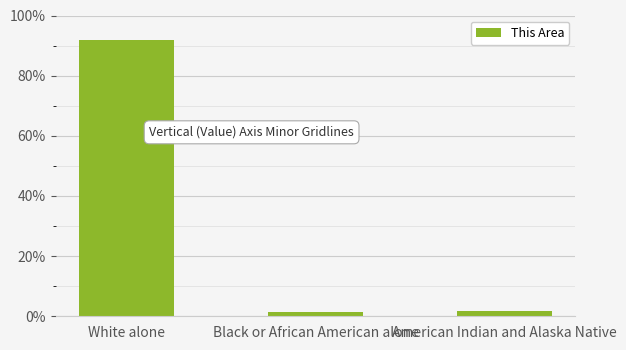

What is the average value?

0.3